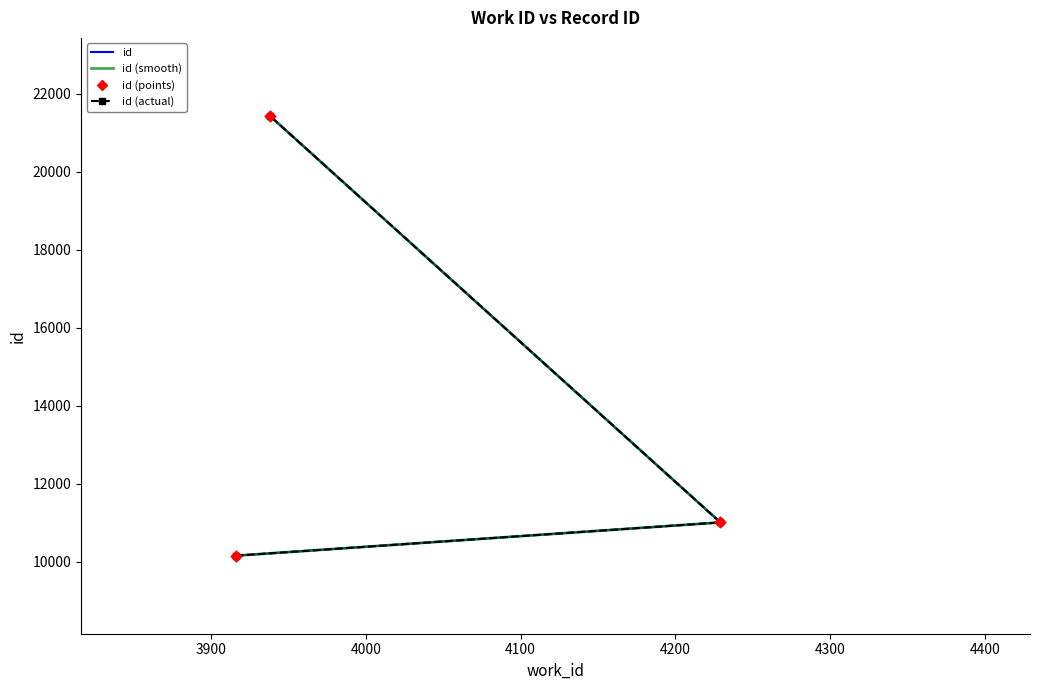

At how many categories does at least one series exceed 19174?

1